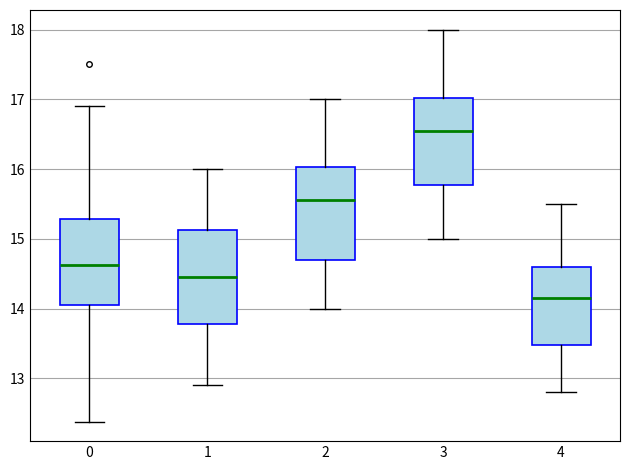

Reading left to right, transcribe this box plot: for each box, give where its median line is, the range the box spans, and where its two whiskers end, as read against the y-axis. The values are not printed on the chart, so give them approximately, as read against the axis.

0: median 14.6, box 14.0 to 15.3, whiskers 12.4 to 16.9
1: median 14.5, box 13.8 to 15.1, whiskers 12.9 to 16.0
2: median 15.6, box 14.7 to 16.0, whiskers 14.0 to 17.0
3: median 16.6, box 15.8 to 17.0, whiskers 15.0 to 18.0
4: median 14.2, box 13.5 to 14.6, whiskers 12.8 to 15.5